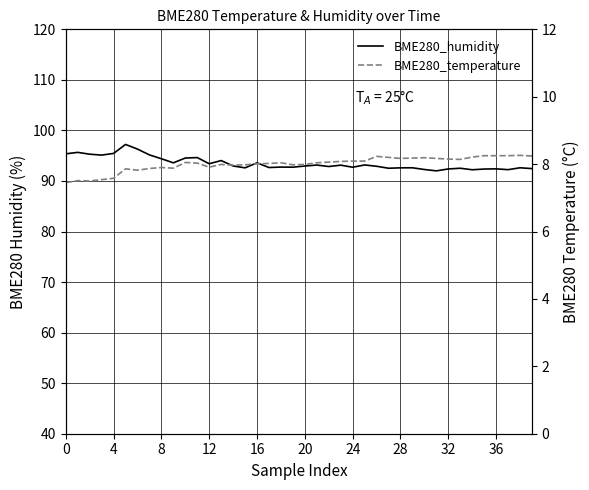

True or false: BME280_temperature and BME280_humidity cross at least once.

False